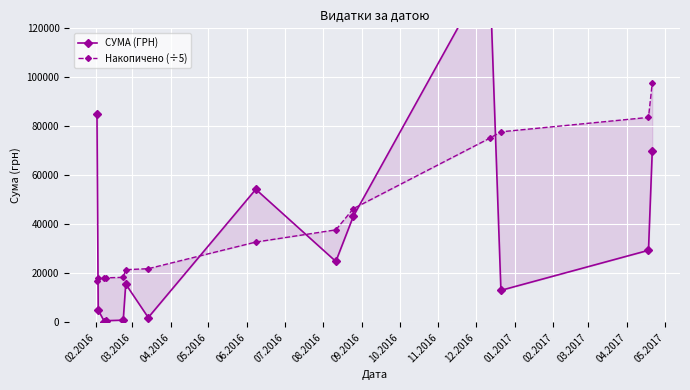

What is the minimum value shown in the chart?

271.4